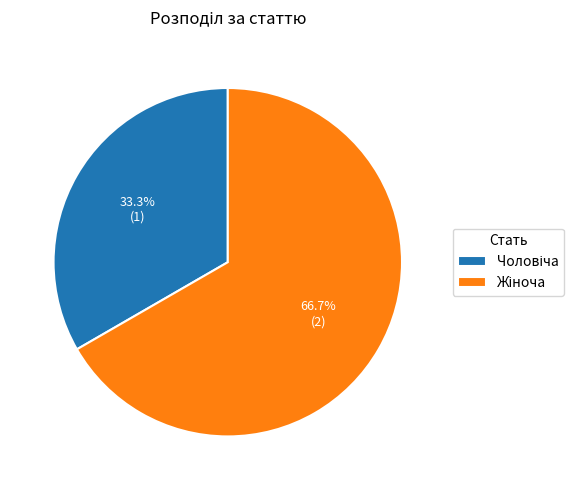

Which category accounts for the majority?

Жіноча